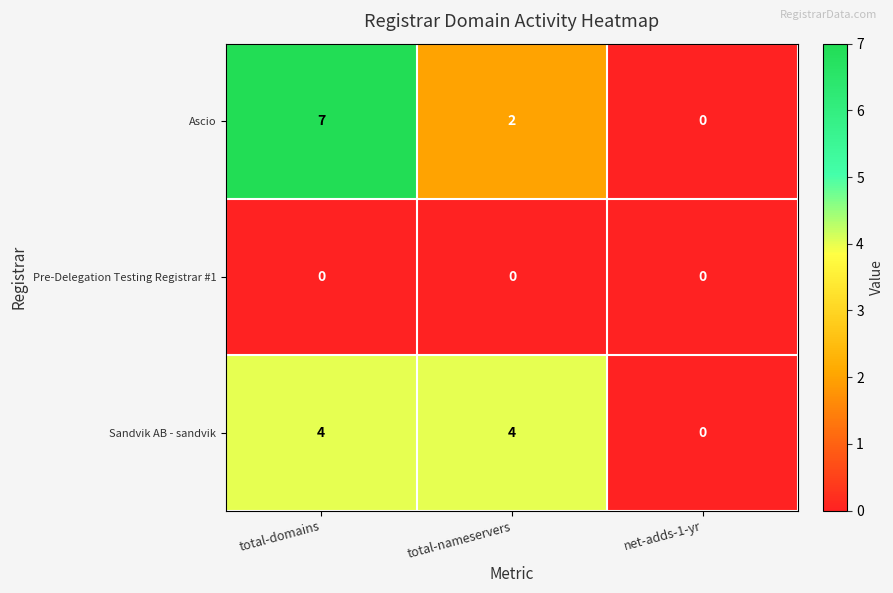

What is the maximum value shown in the chart?

7